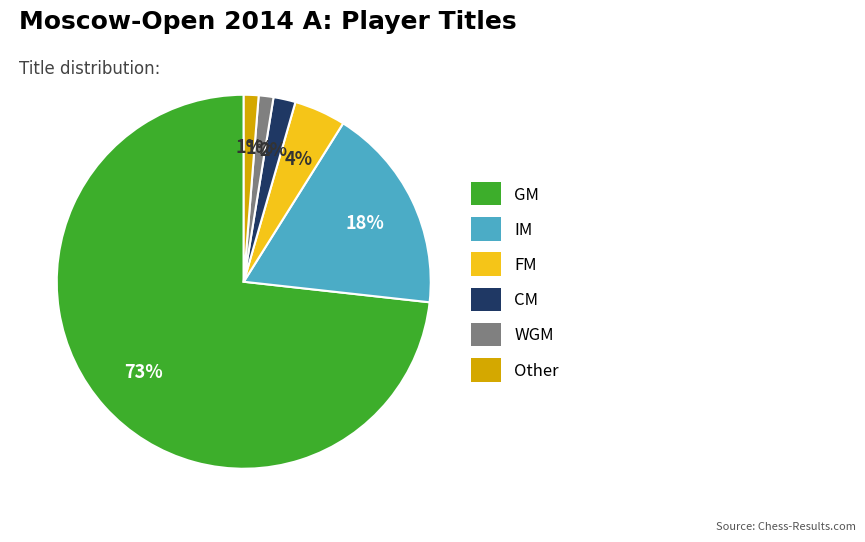

Which has a higher value, CM or GM?

GM